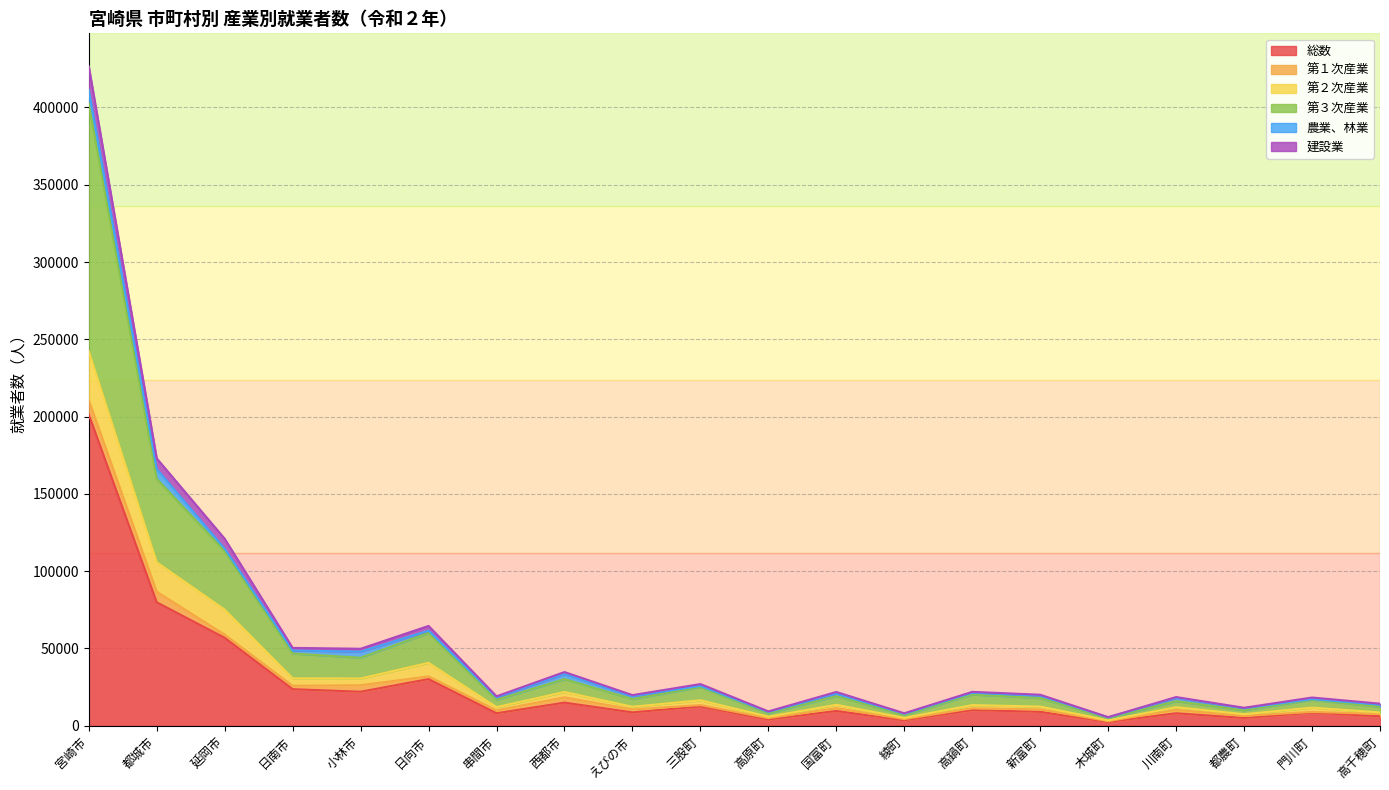

What is the maximum value for 総数?

201398